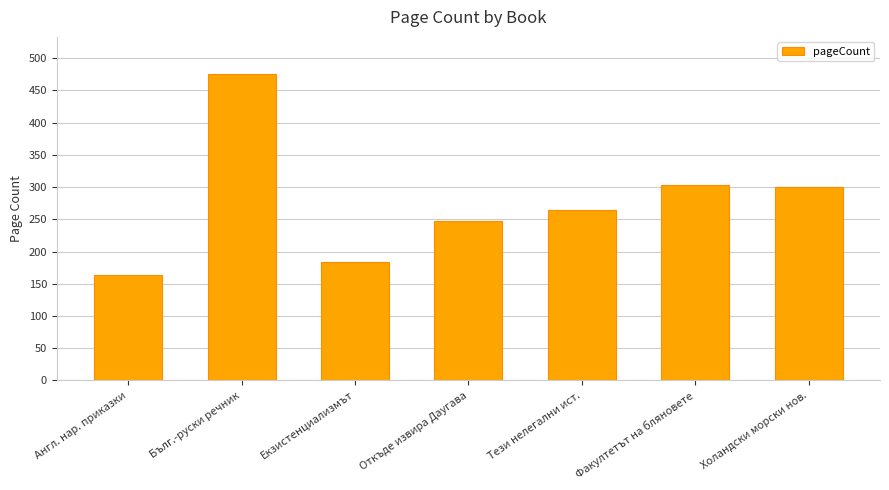

What is the label of the 7th bar from the right?

Англ. нар. приказки